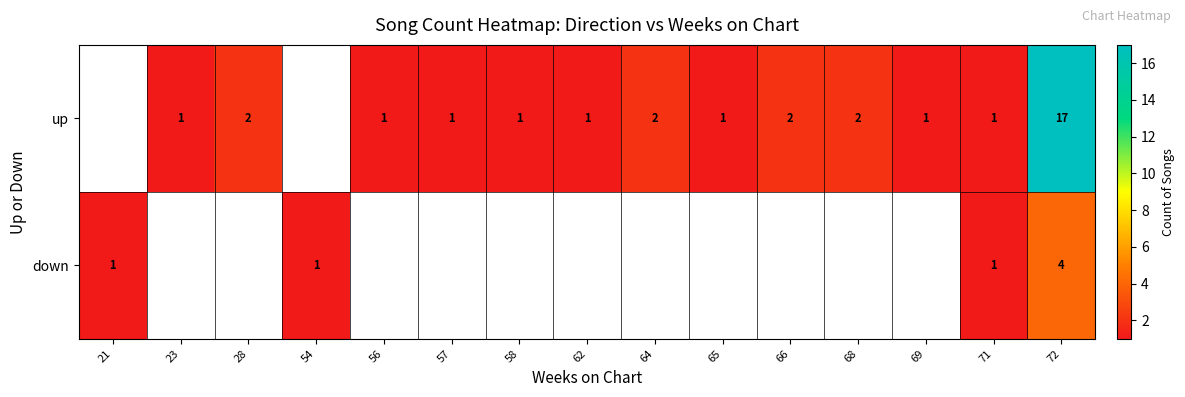

Is it true that up equals 1 at 64?

False